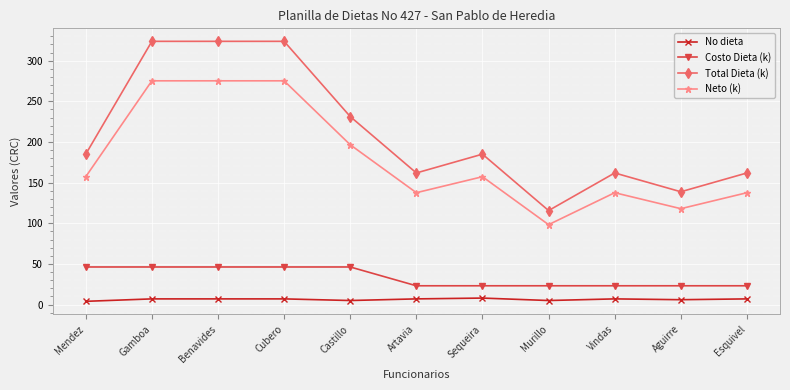

Count the number of data series in this chart.

4